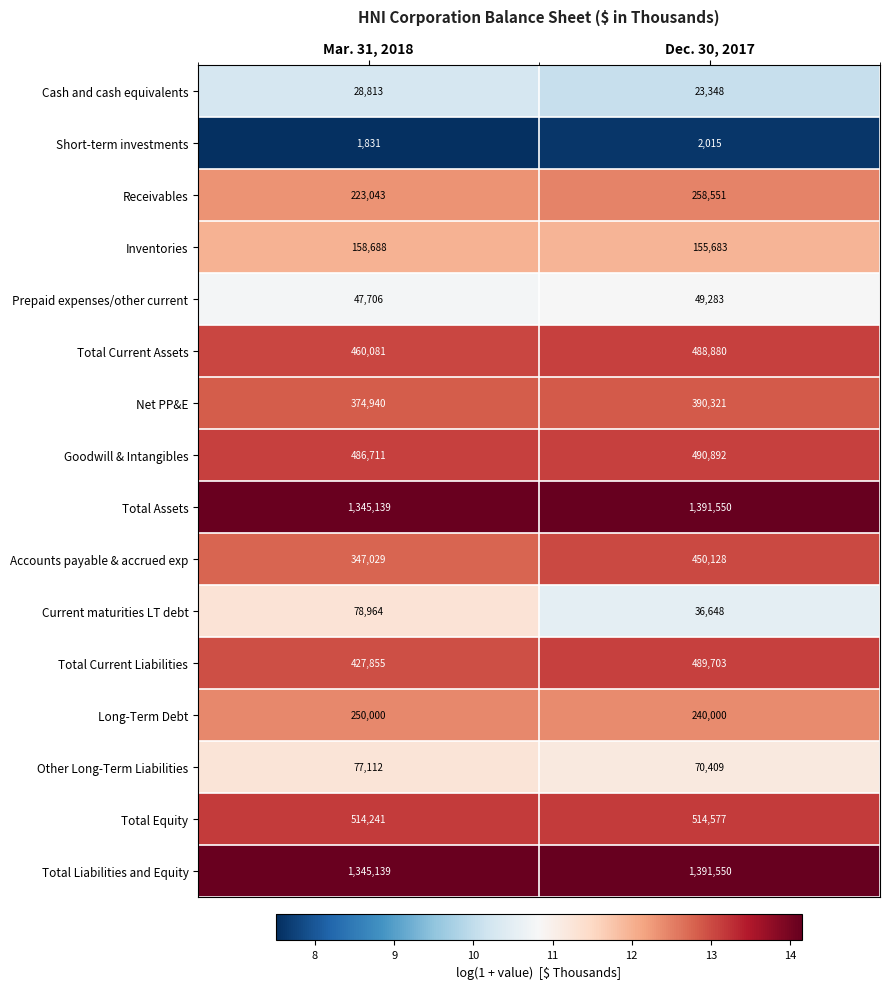

What is the total value across all series at Dec. 30, 2017?

6443538